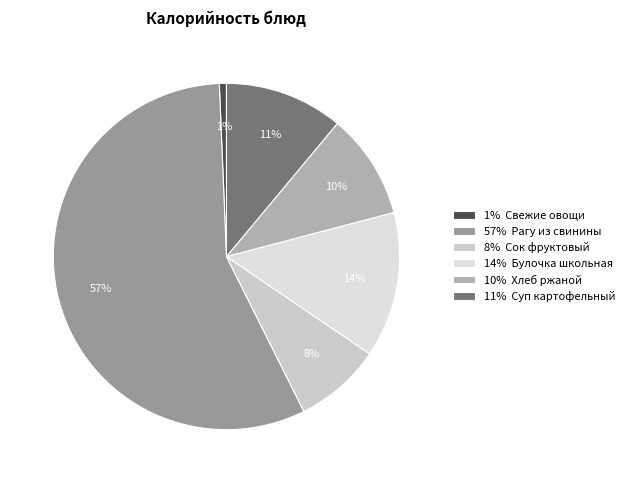

Which slice is the smallest?

1% Свежие овощи